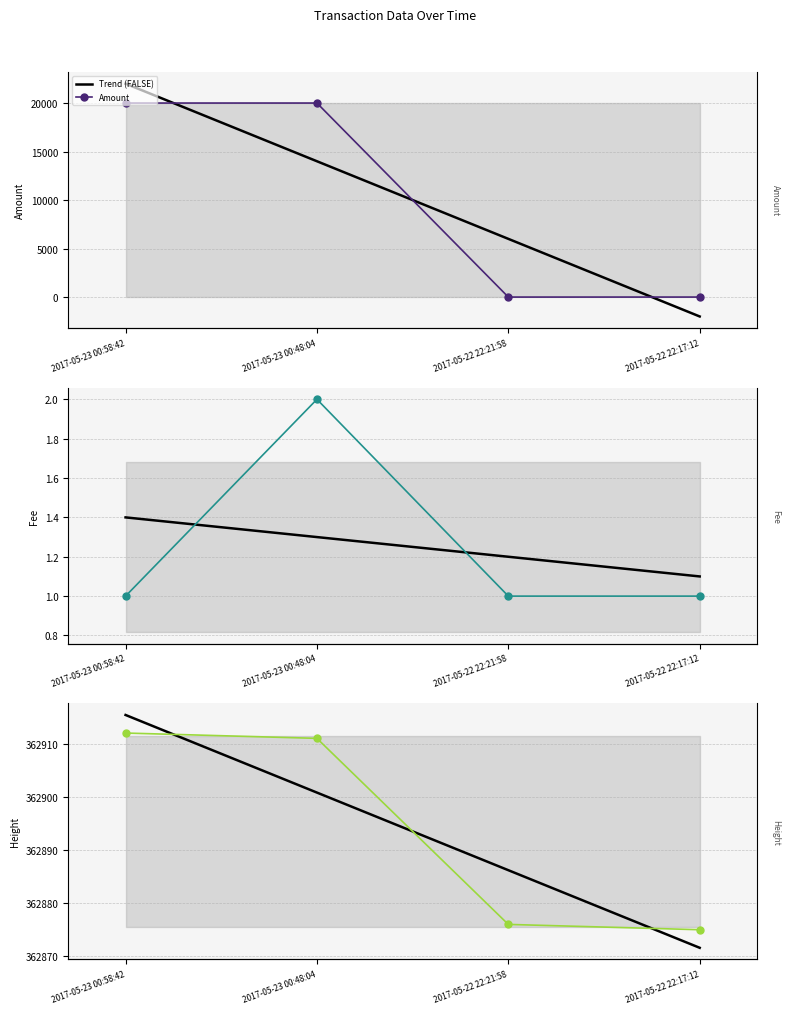

What is the sum of the Height values at 2017-05-23 00:58:42 and 2017-05-22 22:21:58?

725788.0